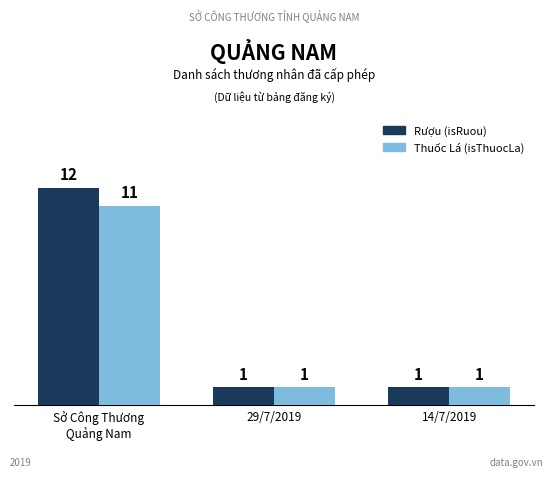

What is the maximum value shown in the chart?

12